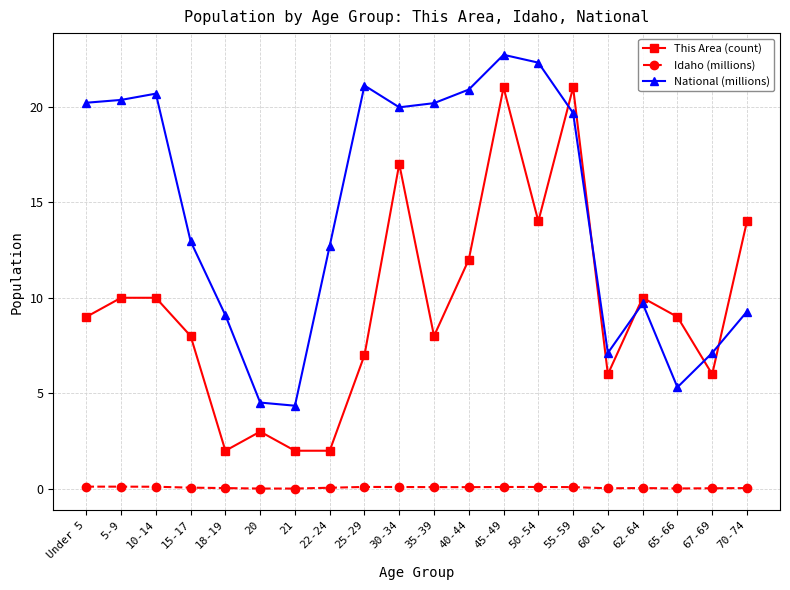

List the series in order of their peak value, lowest first.

Idaho (millions), This Area (count), National (millions)